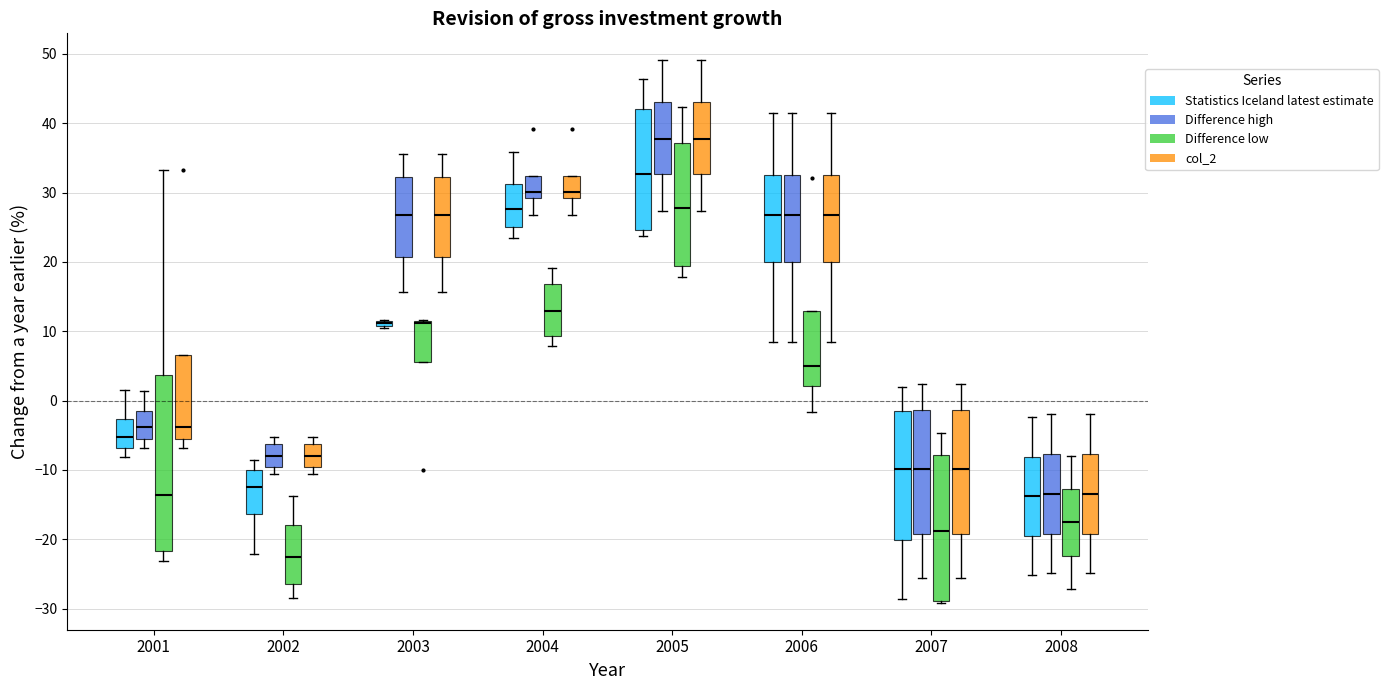

Where does the lower whisker of the box for 2008 (Statistics Iceland latest estimate) end on the y-axis? The values are not printed on the chart, so give them approximately, as read against the axis.

-25